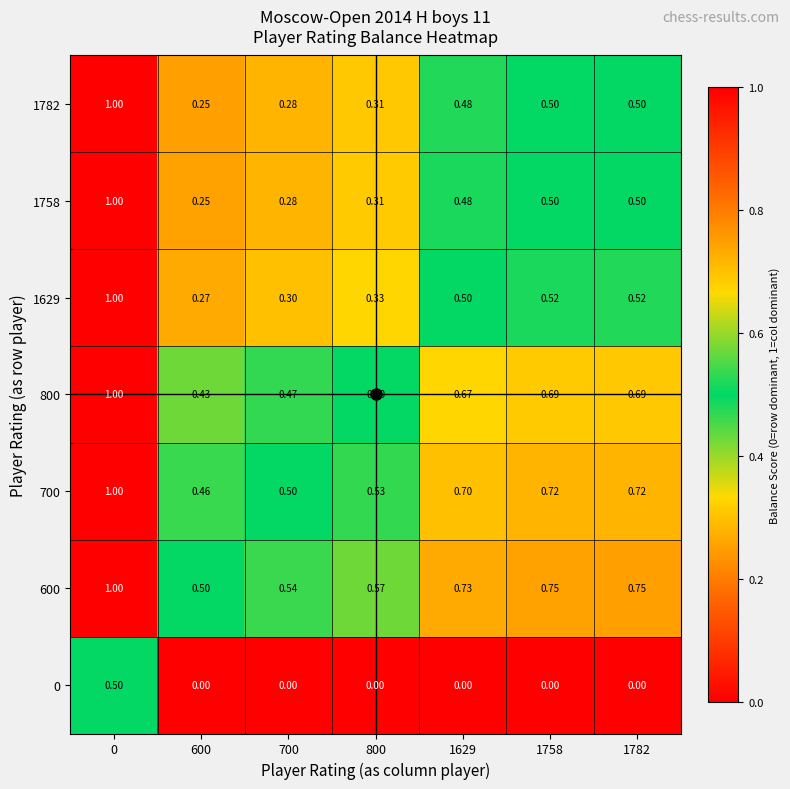

Is the value of 600 at 1629 greater than the value of 700 at 1629?

Yes